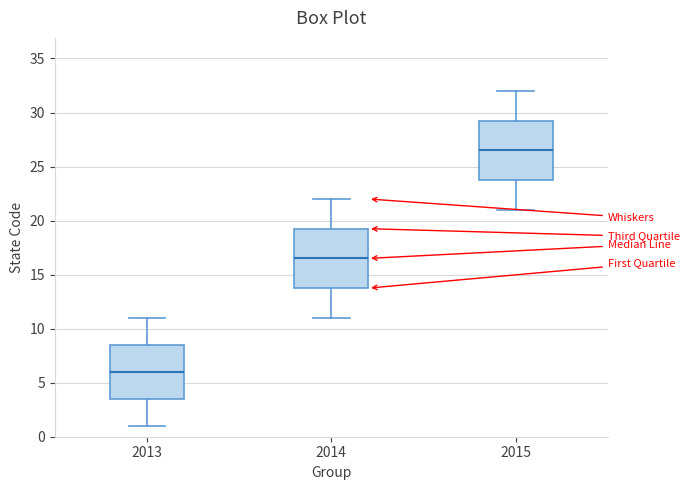

Which box has the lowest median line?

2013